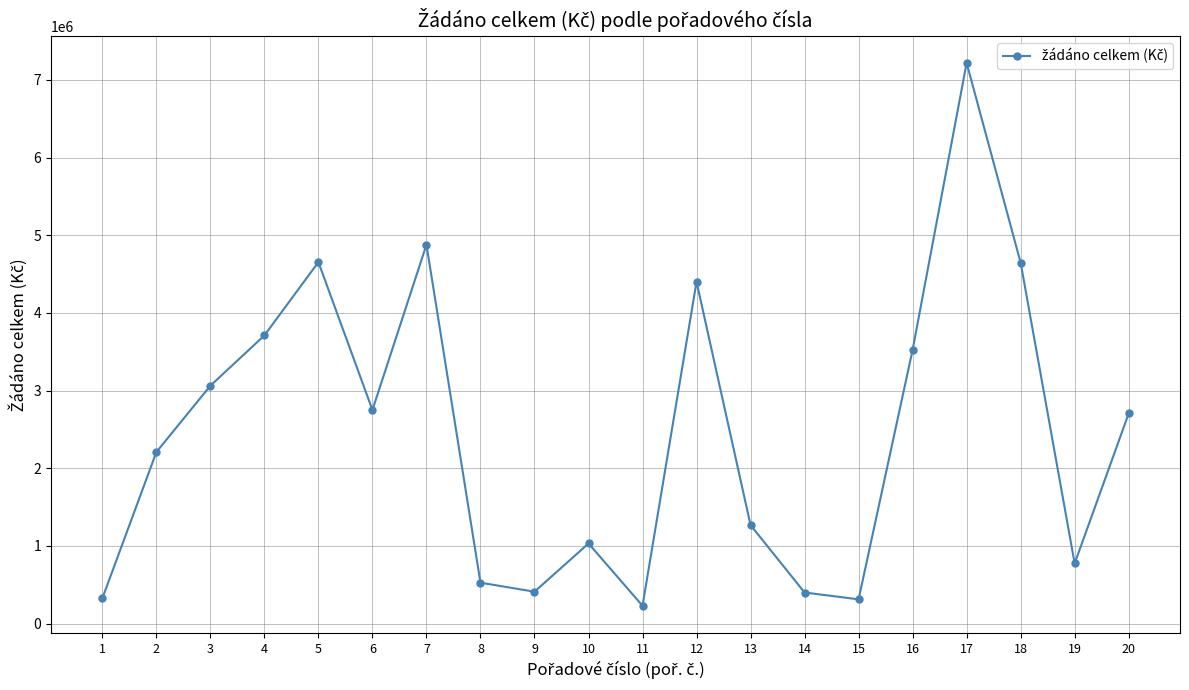

The chart shows a value of 4646118 at 18. True or false?

True